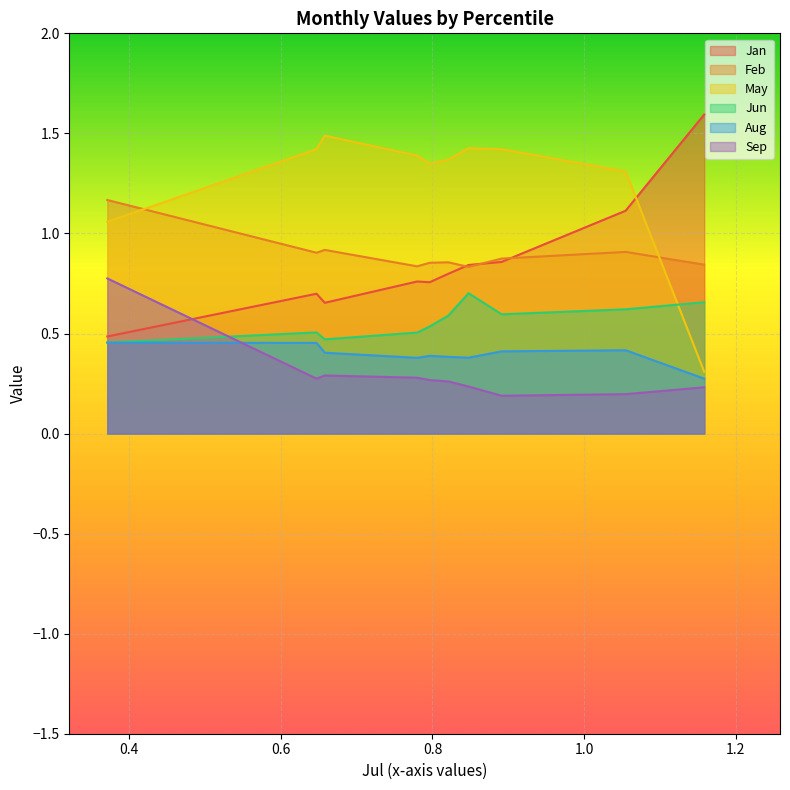

What is the difference between the second highest and minimum values in the Jan series?

0.6